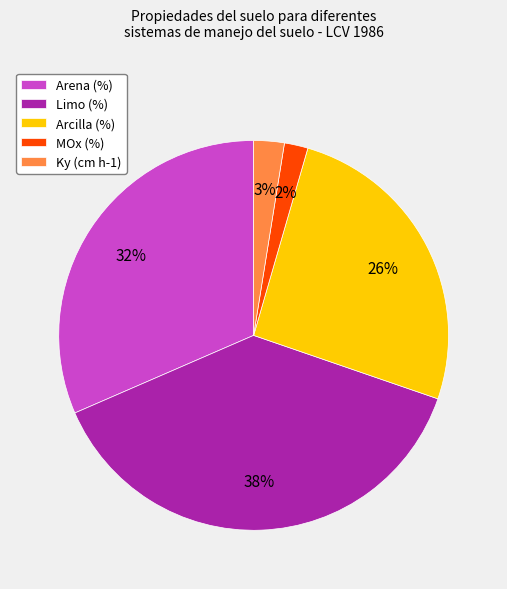

Does any single category account for the majority?

No